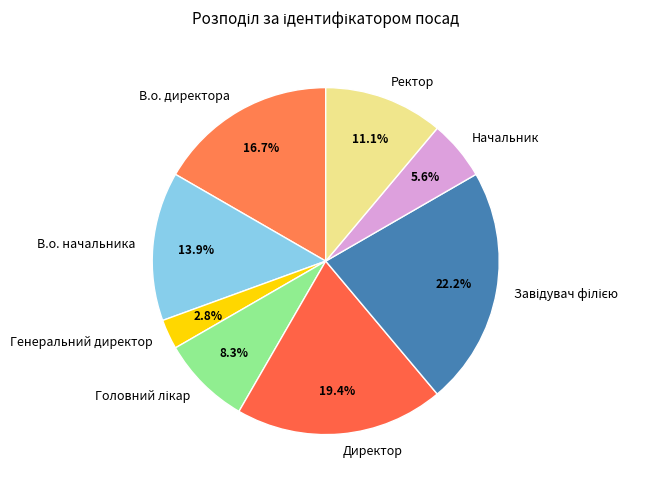

Approximately how many times larger is the value at Директор compared to Начальник?

3.5